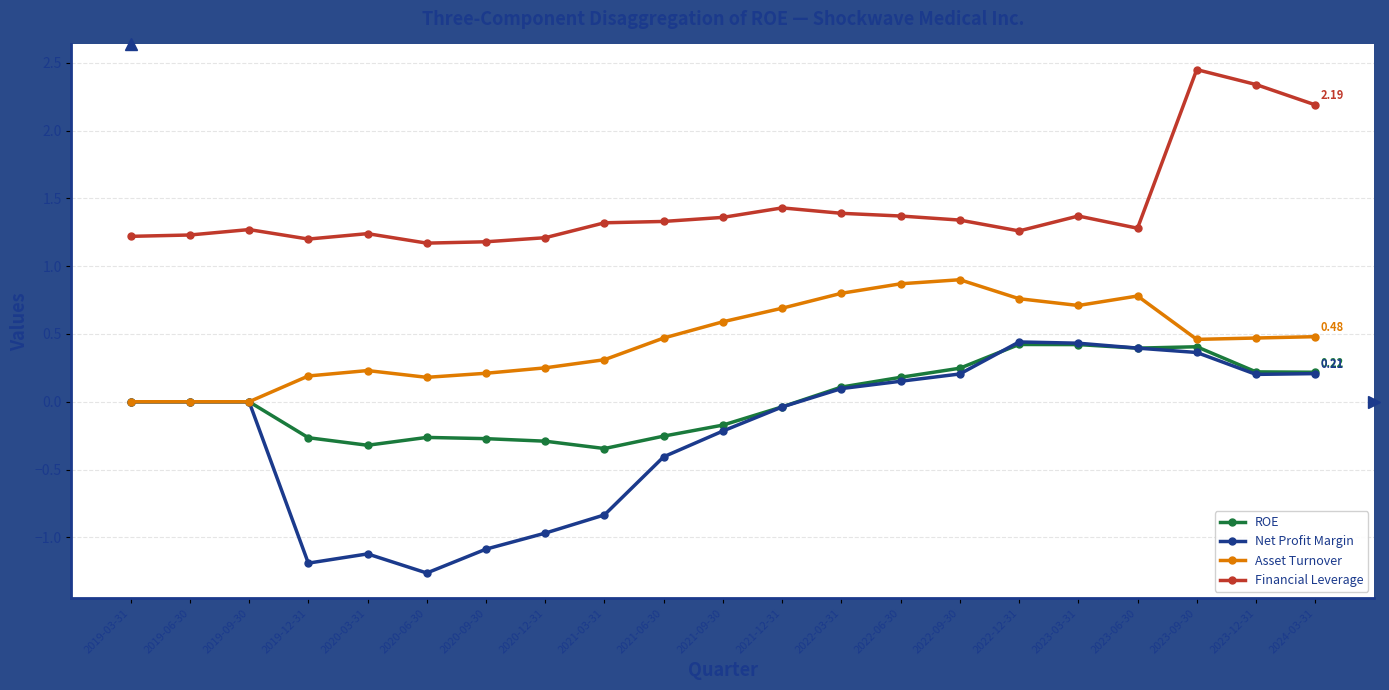

How many data points does each series have?

21